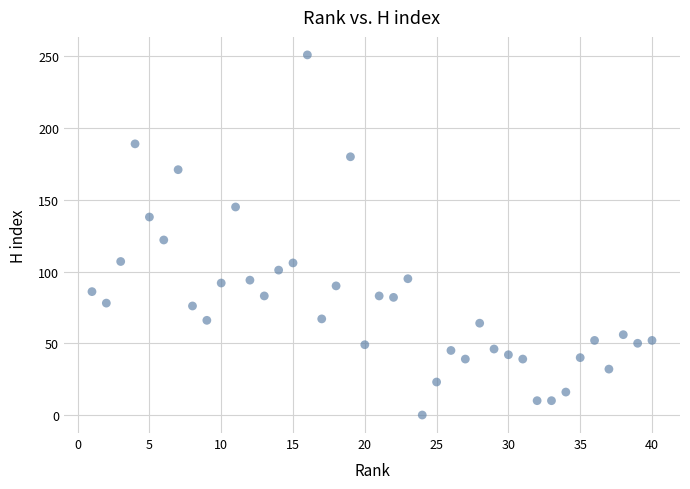

What is the range of X values (max minus min)?

39